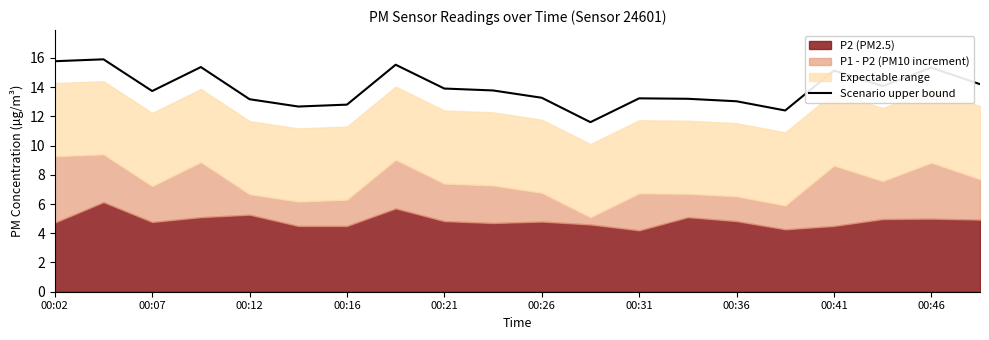

True or false: Scenario upper bound has a value of 13.9 at 00:21.

True